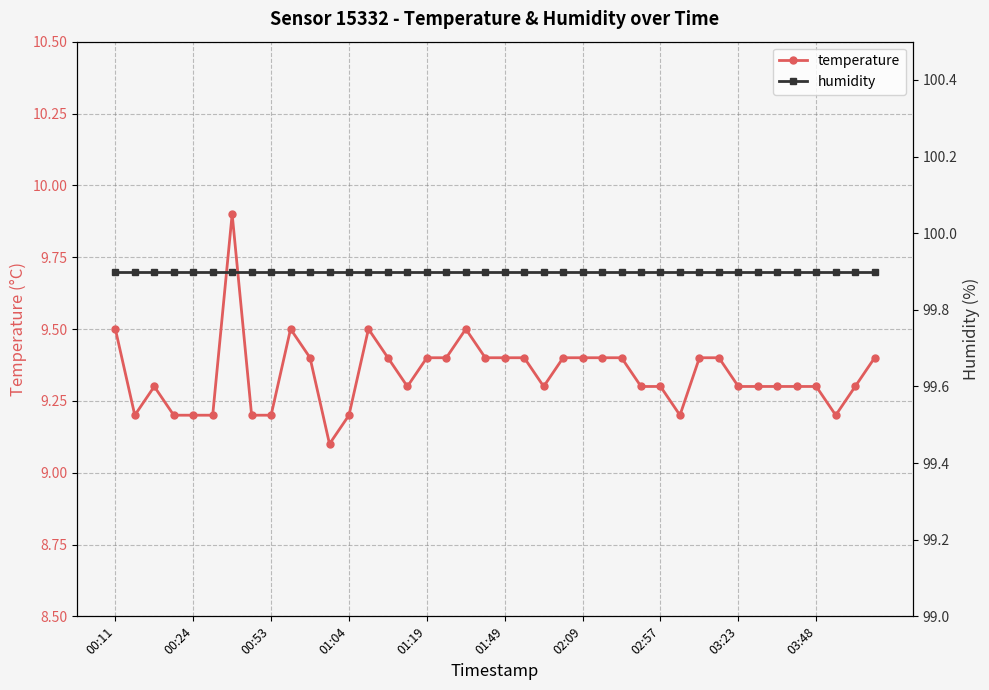

Count the number of categories in the chart.

40